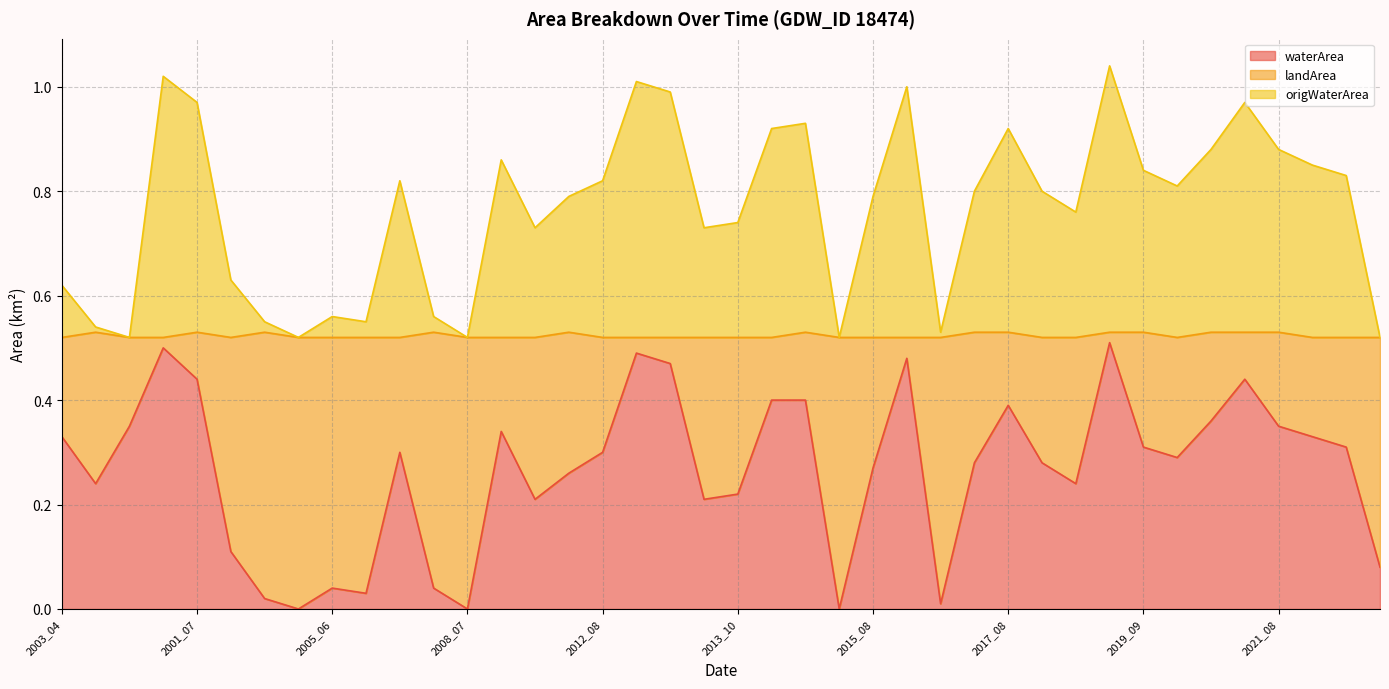

True or false: origWaterArea has a value of 0.5 at 2002_10.

True